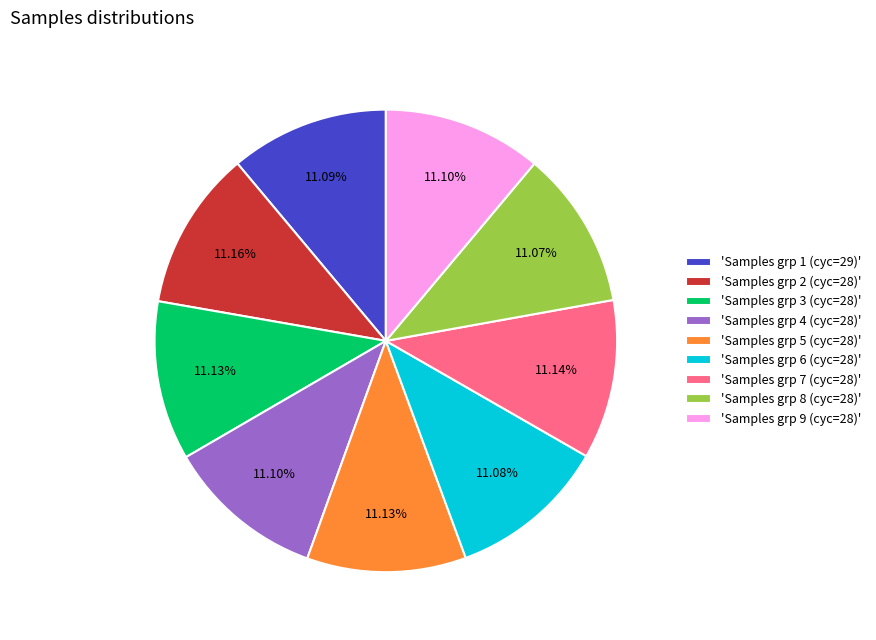

Approximately how many times larger is the value at 'Samples grp 1 (cyc=29)' compared to 'Samples grp 3 (cyc=28)'?

1.0